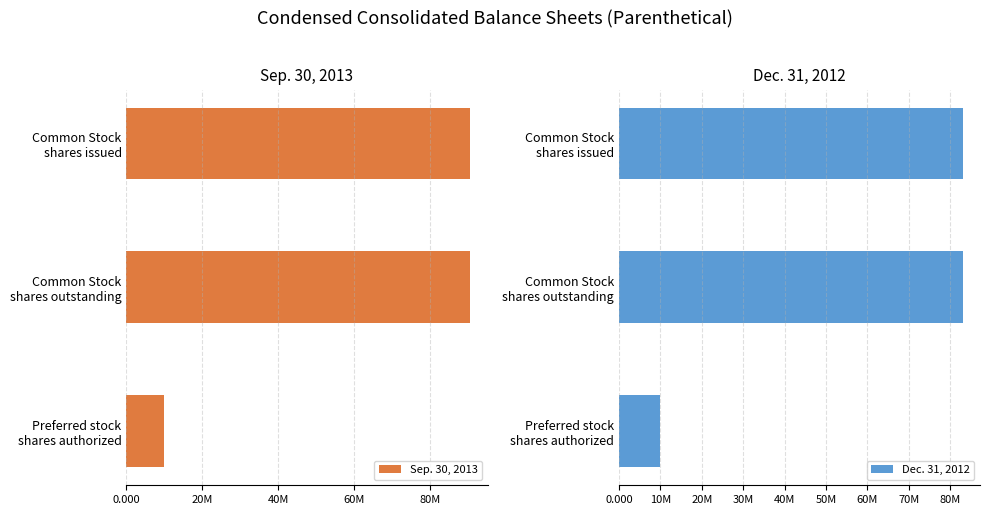

How many bars are there in each group?

2